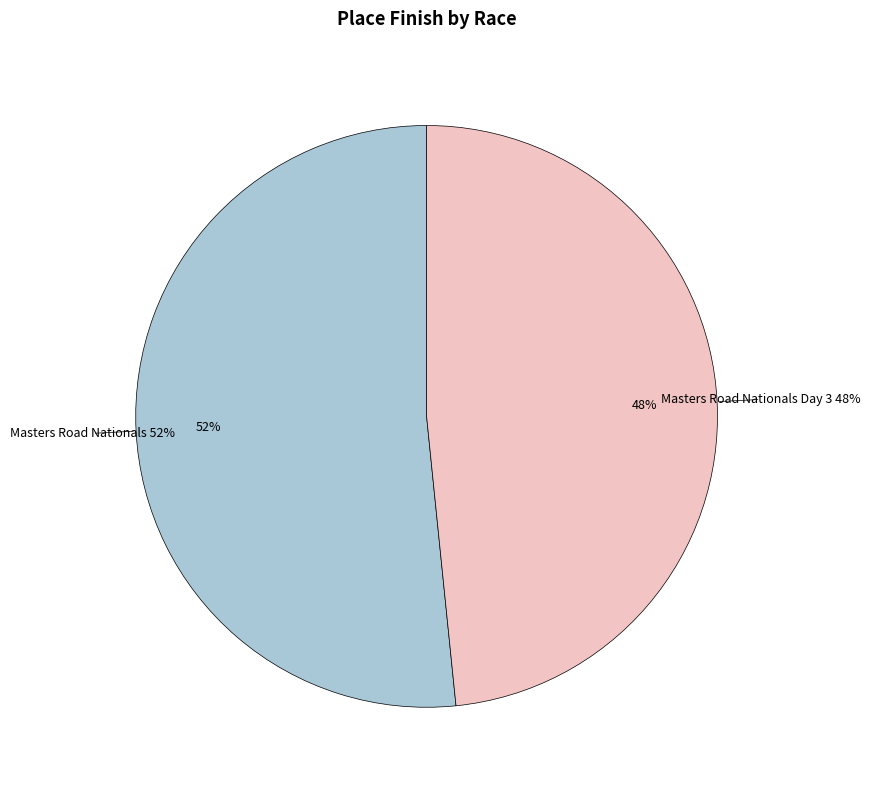

To the nearest percent, what percentage of the pie is Masters Road Nationals?

52%